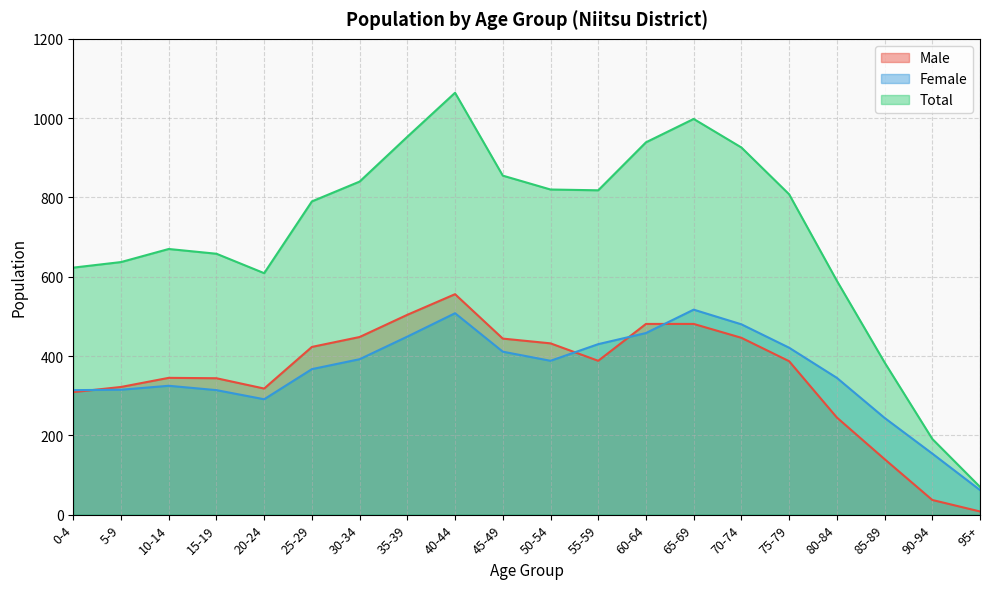

True or false: Total and Female intersect in this chart.

False